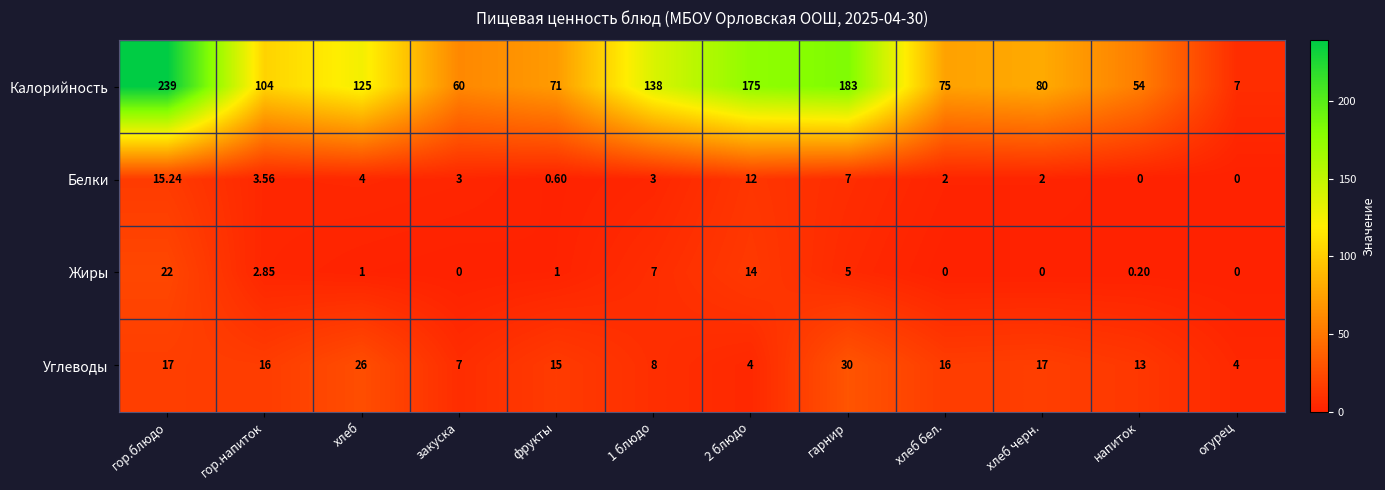

How many categories are shown in the chart?

12